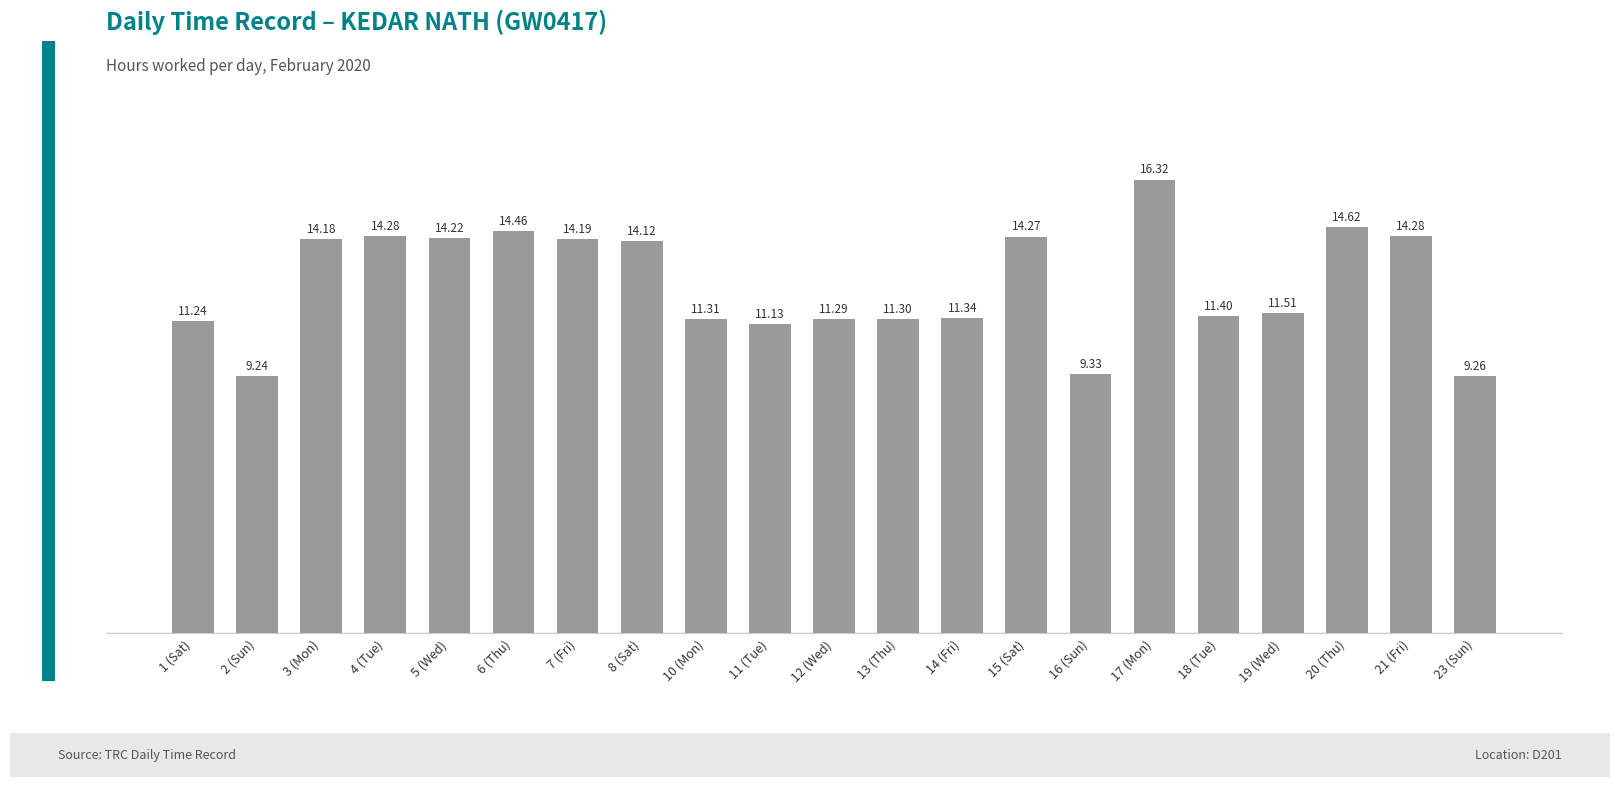

Which has a higher value, 10 (Mon) or 4 (Tue)?

4 (Tue)